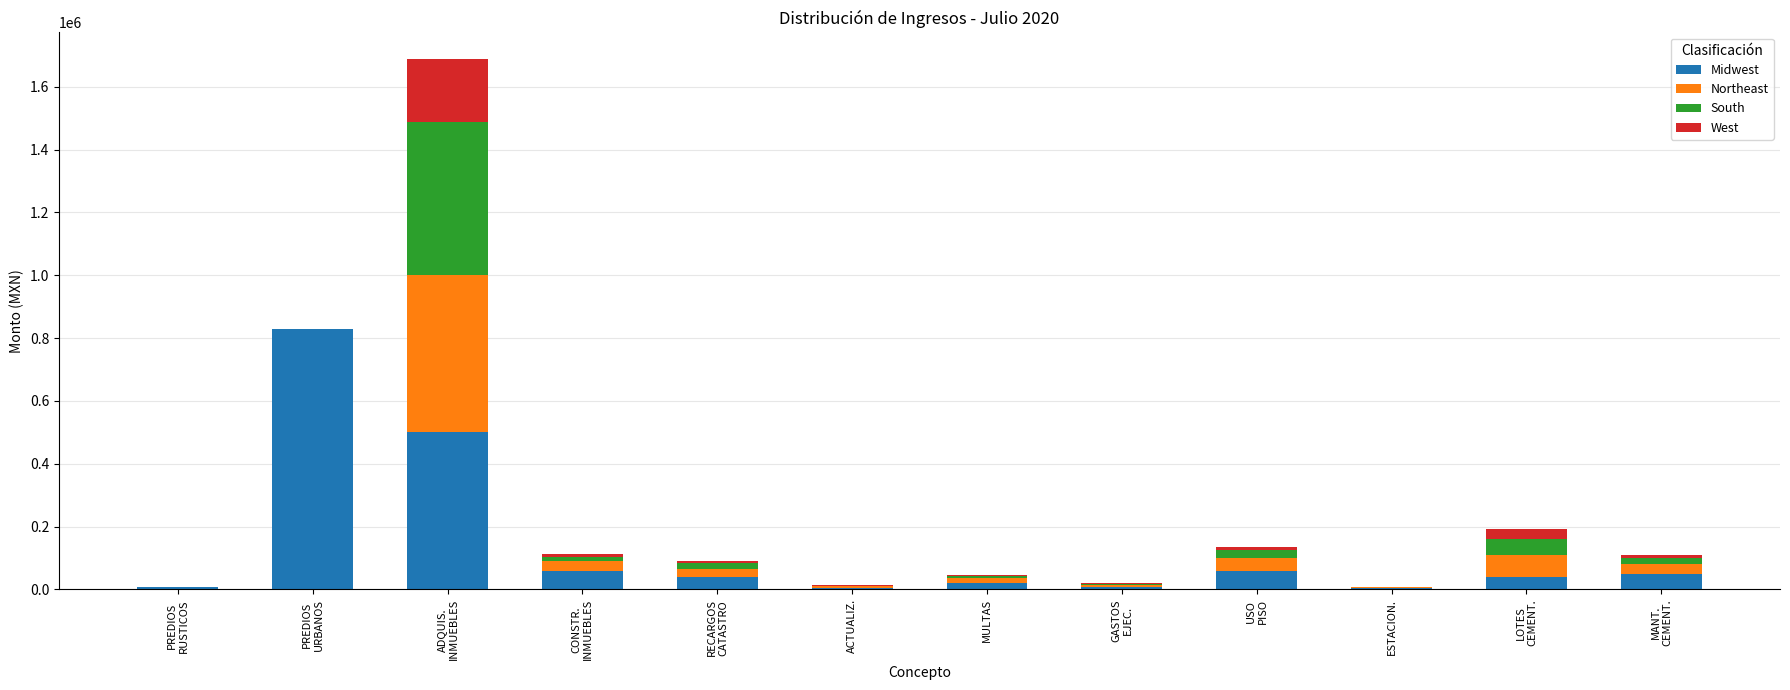

What is the sum of all Midwest values?

1624460.6